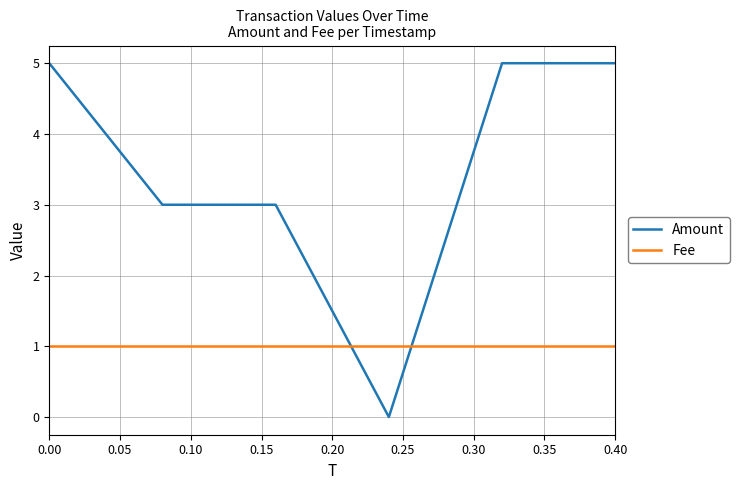

How many lines are shown in the chart?

2